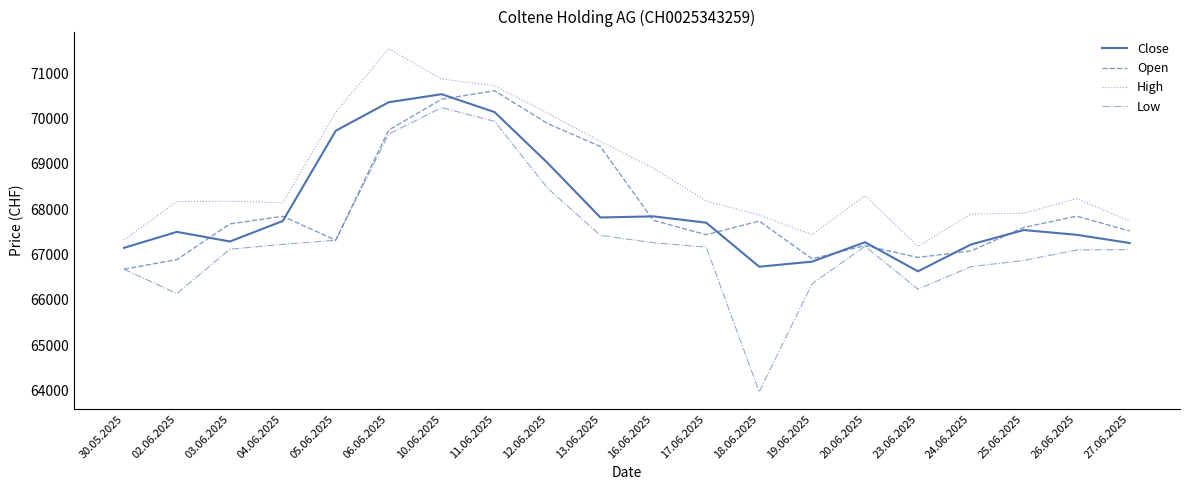

Rank the series by their maximum value, from lowest to highest.

Low, Close, Open, High